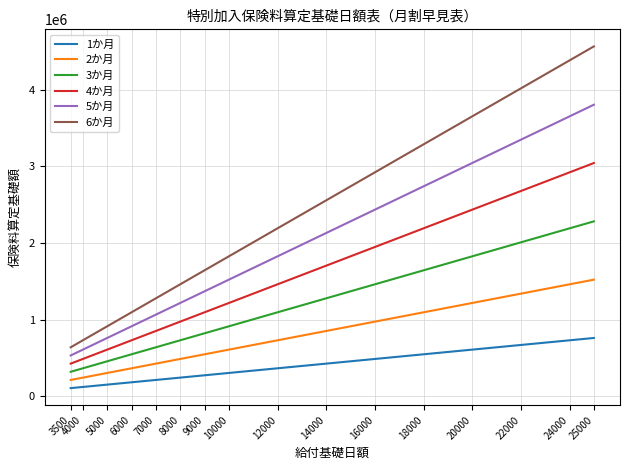

What is the sum of the 6か月 values at 3500 and 14000?

3193758